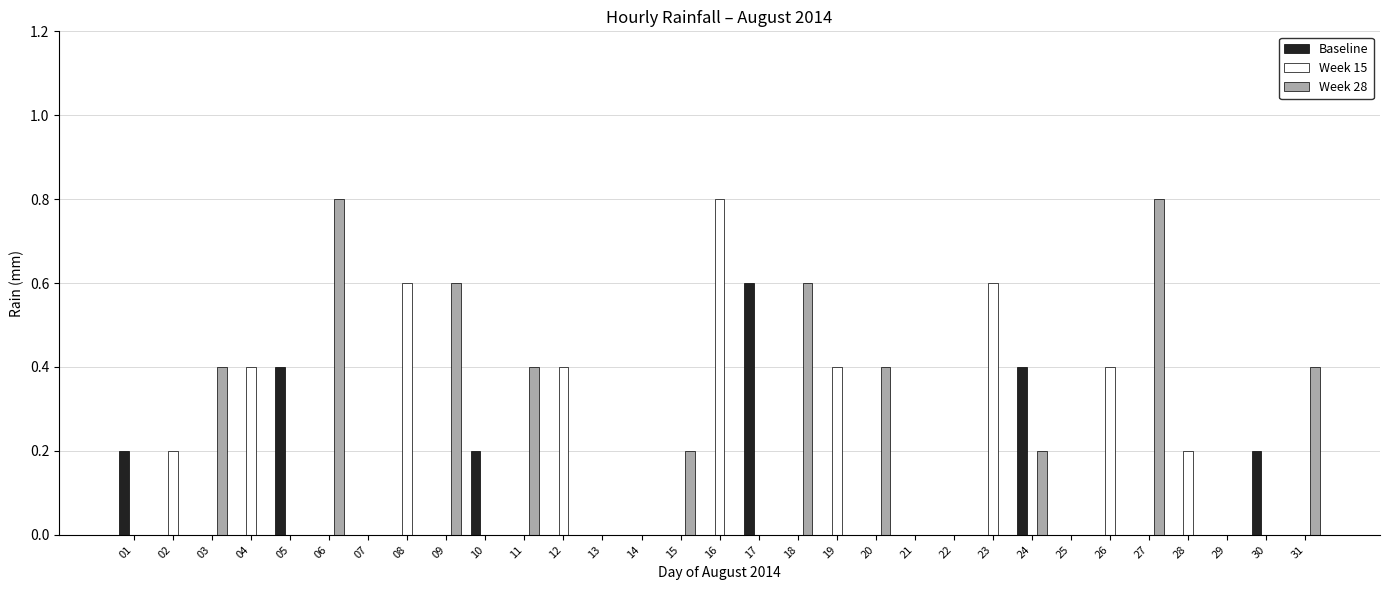

What is the total value across all series at 03?

0.4